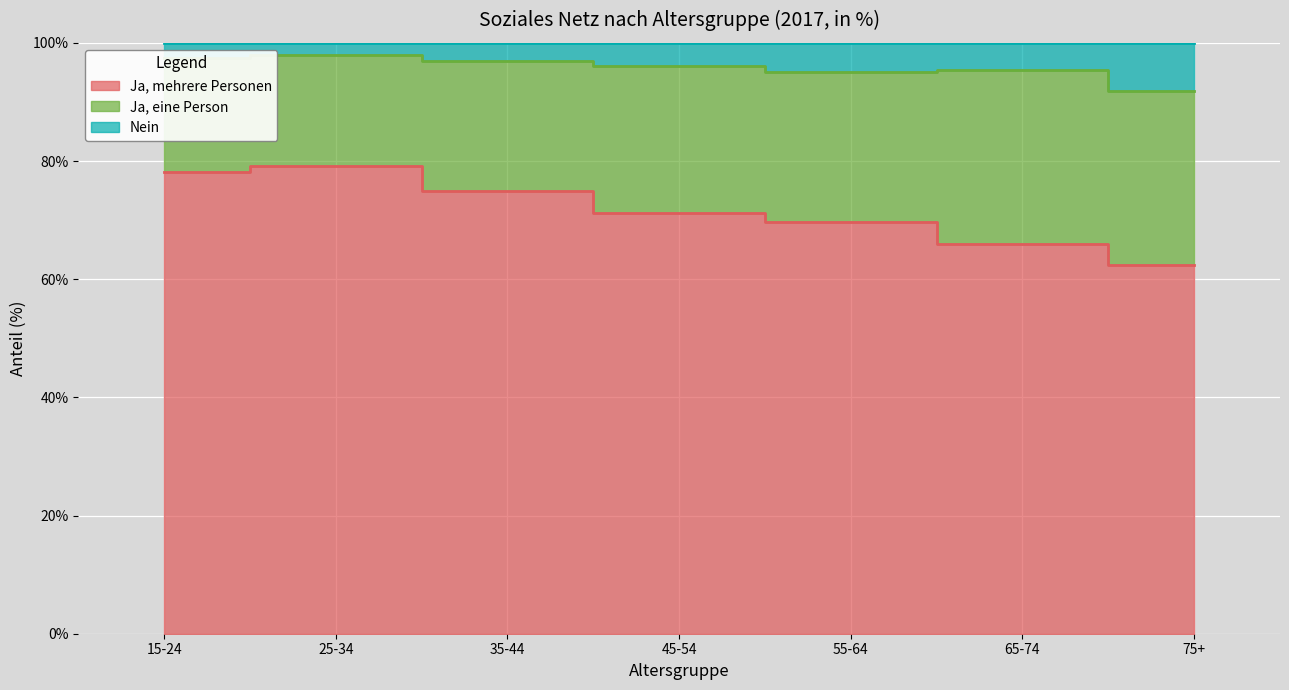

True or false: Ja, mehrere Personen and Nein intersect in this chart.

False